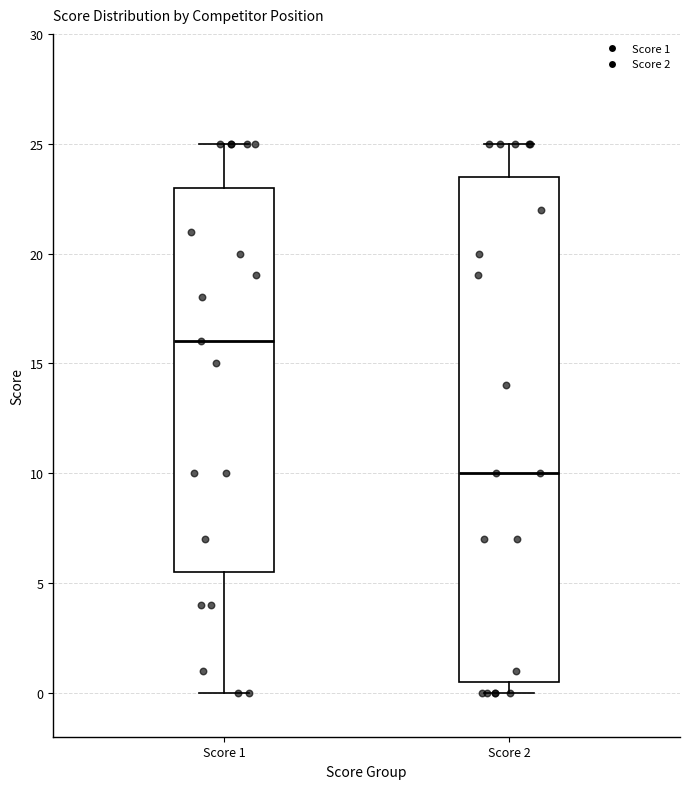

Which box is the tallest, from its lower edge to its upper edge?

Score 2